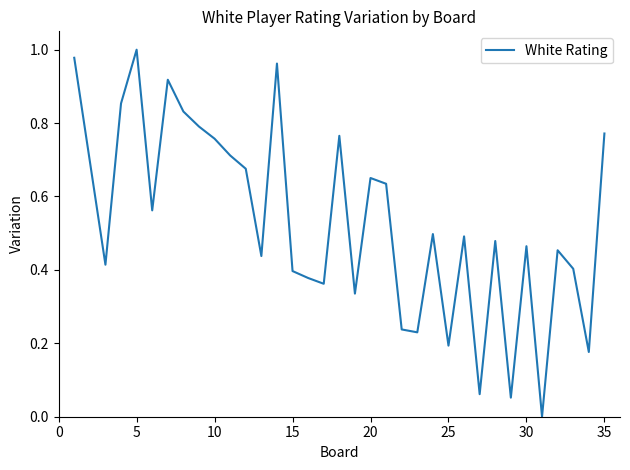

How many points are higher than both their immediate neighbors (excluding endpoints)?

10